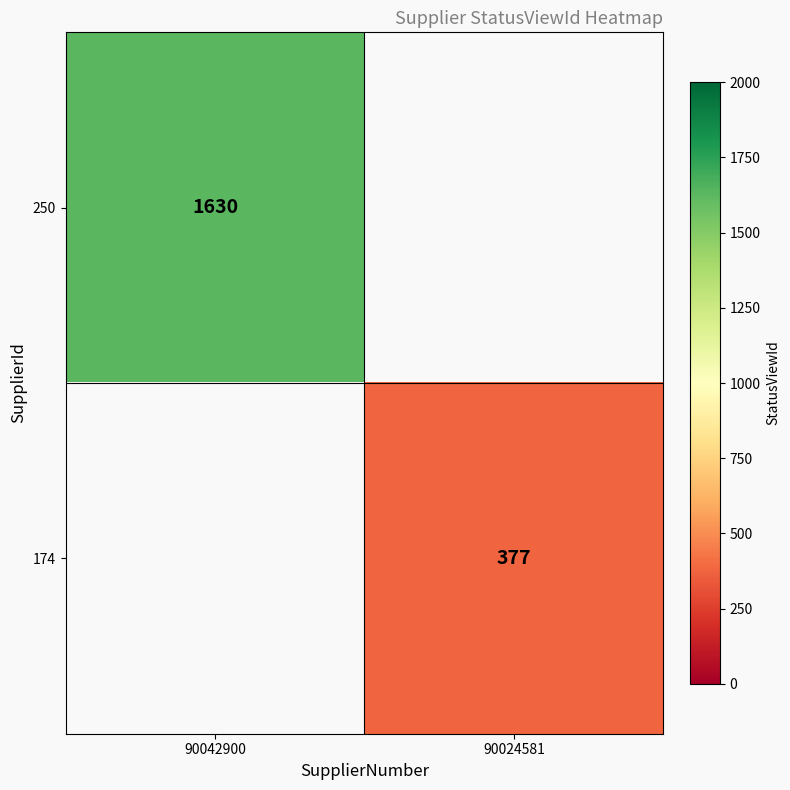

The value of 174 at 90024581 is 147. True or false?

False